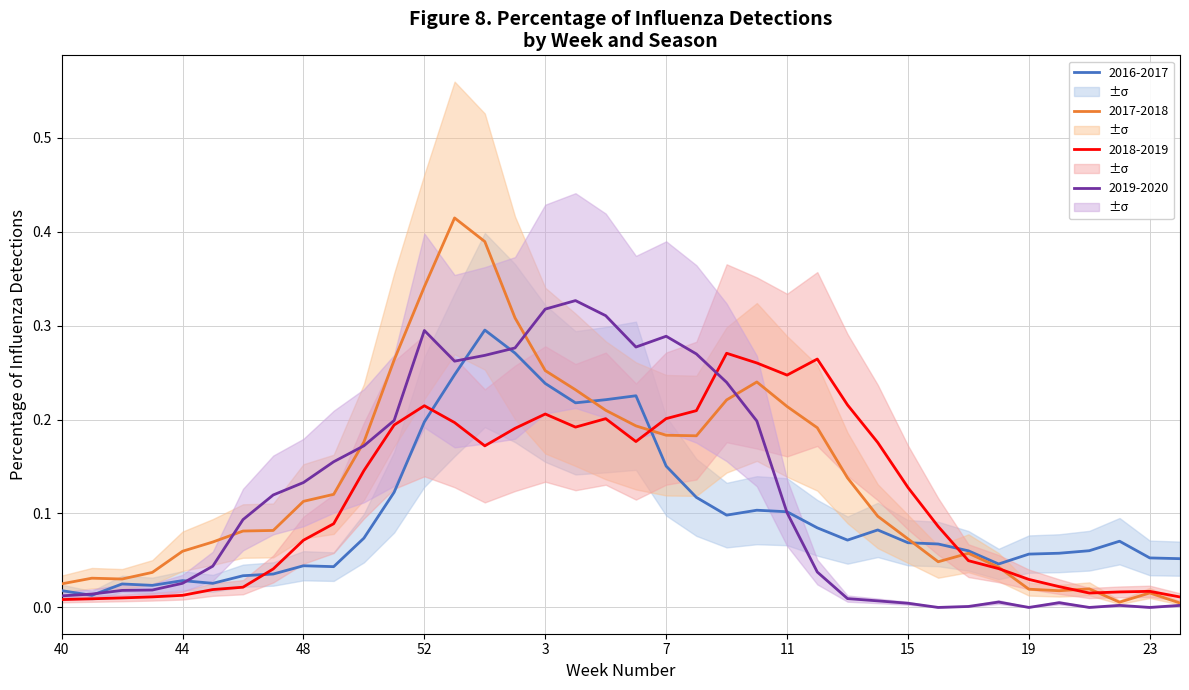

Which series ends up on top after the final intersection of 2019-2020 and 2017-2018?

2017-2018